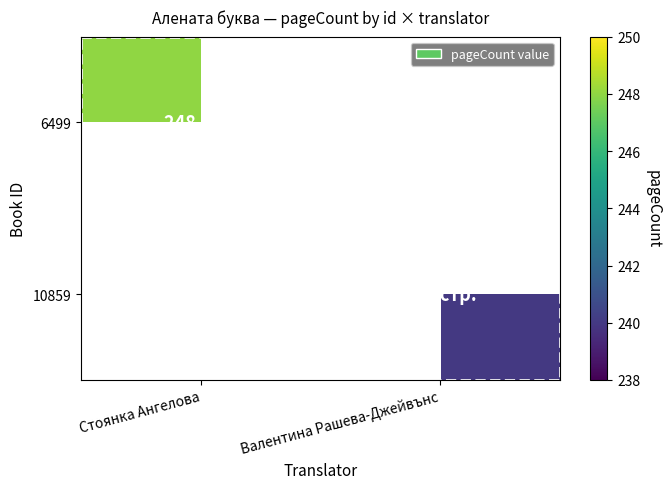

At which category does the chart reach its minimum across all series?

Валентина Рашева-Джейвънс